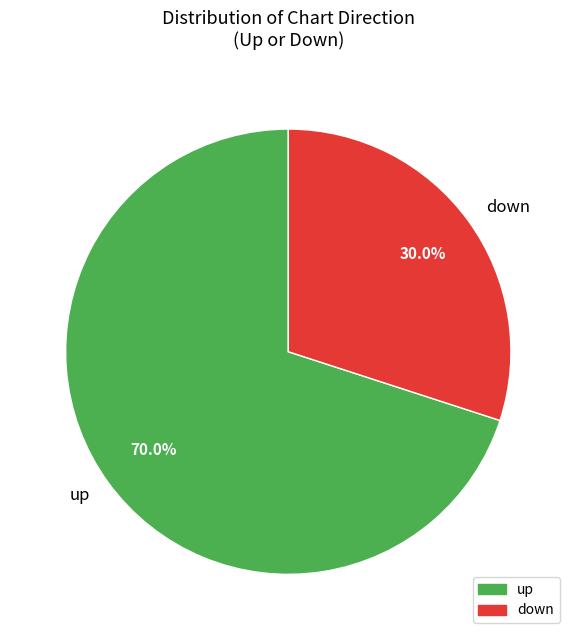

What is the largest slice in the pie chart?

up